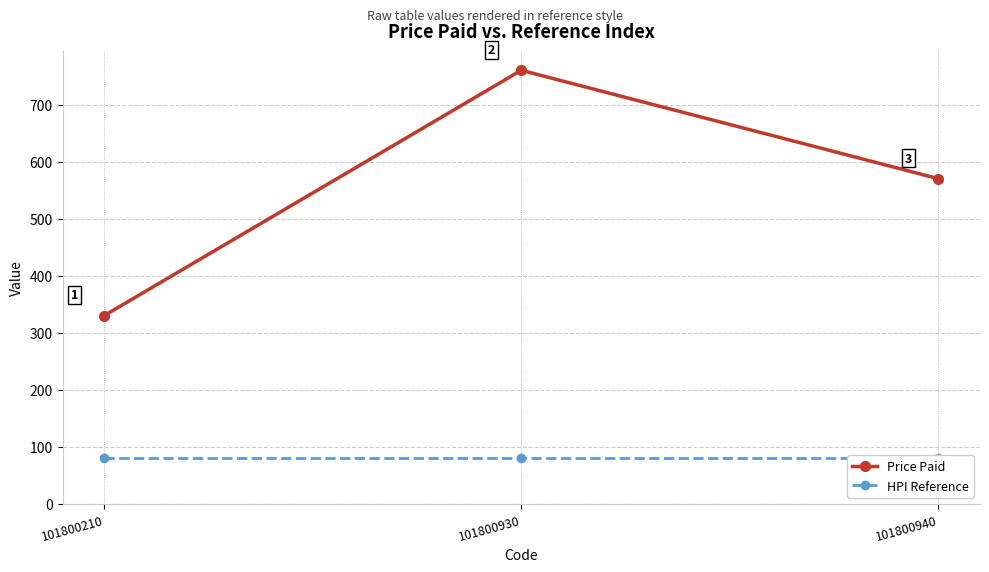

What is the average value of the HPI Reference series?

80